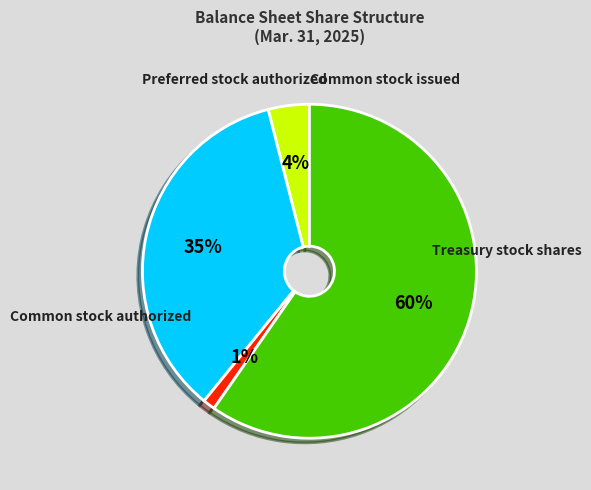

Approximately how many times larger is the value at Common stock authorized compared to Treasury stock shares?

50.4